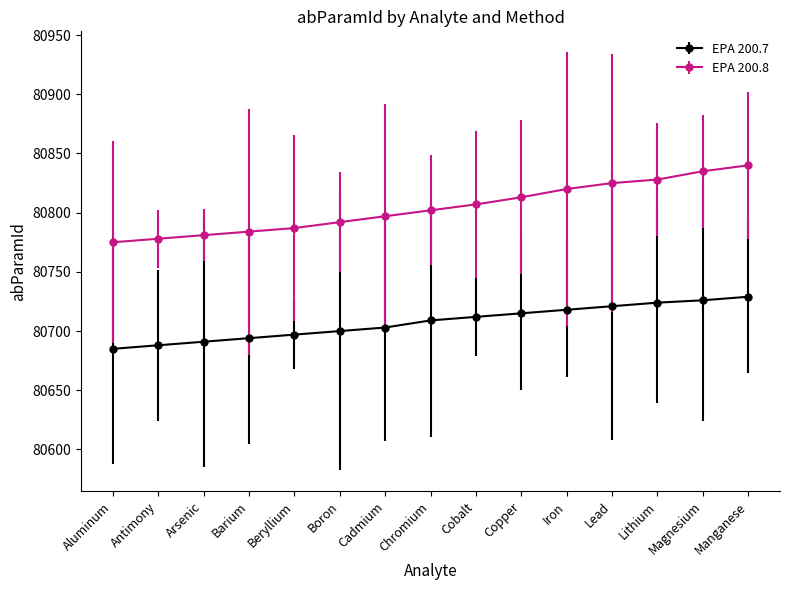

What is the label of the 5th point from the right?

Iron